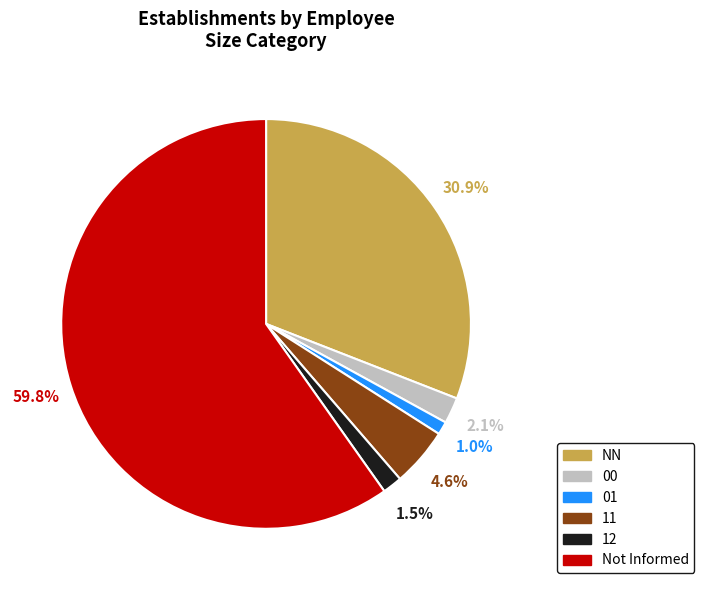

Which has a higher value, Not Informed or 01?

Not Informed